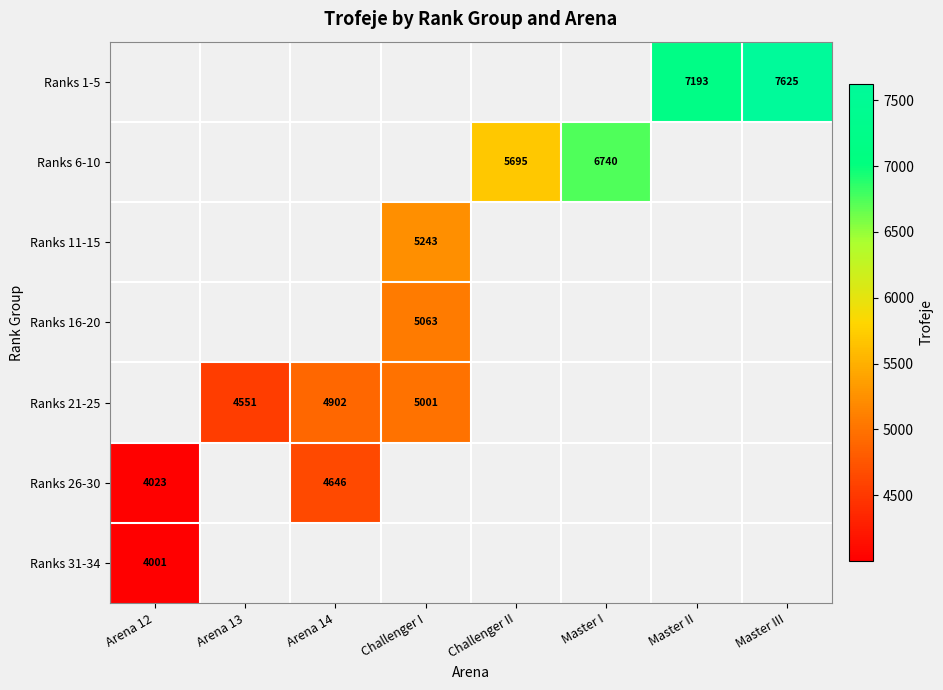

Which label corresponds to the largest value in the chart?

Master III